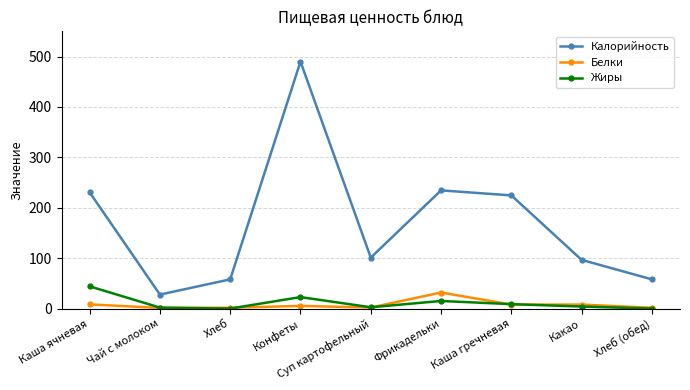

Where is the first local minimum for Калорийность?

Чай с молоком